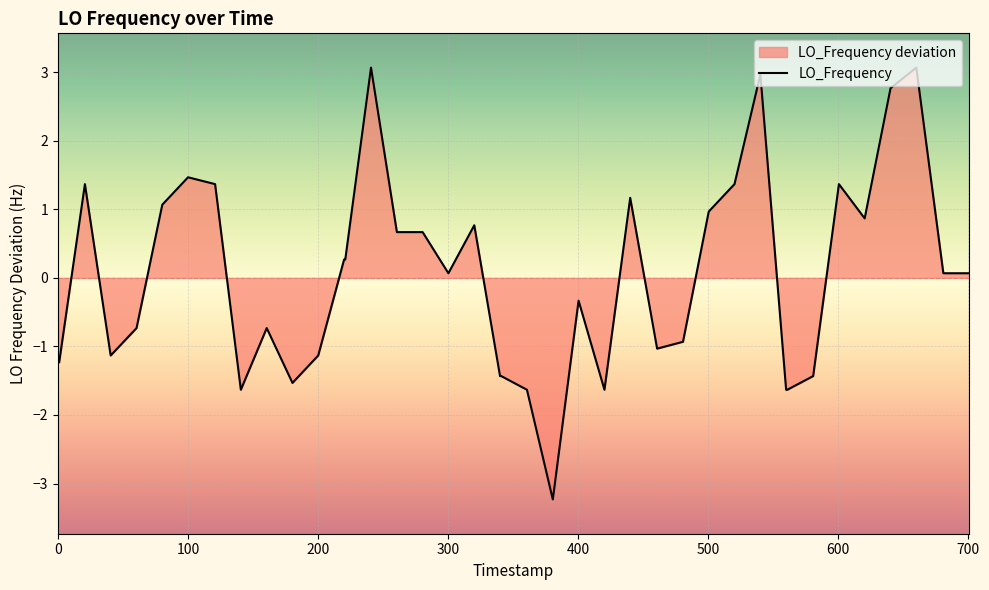

What is the minimum value shown in the chart?

-3.2